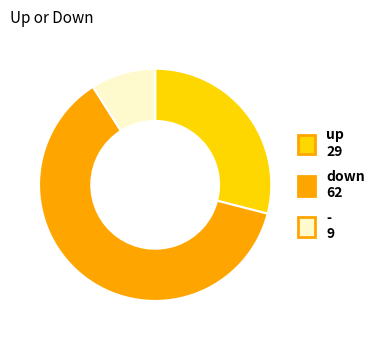

Rank the categories by value from lowest to highest.

-, up, down